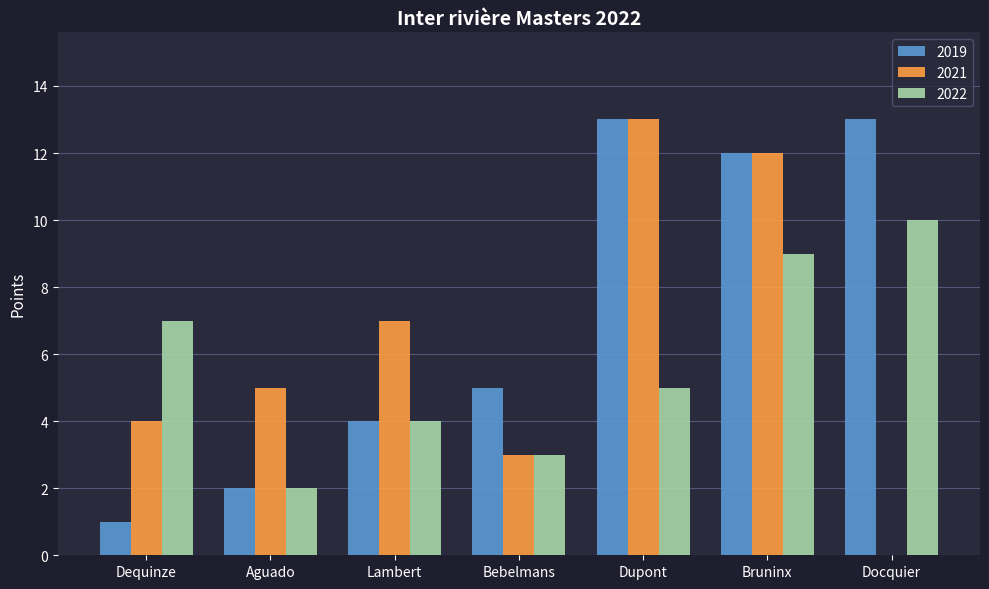

What is the sum of the 2022 values at Bebelmans and Lambert?

7